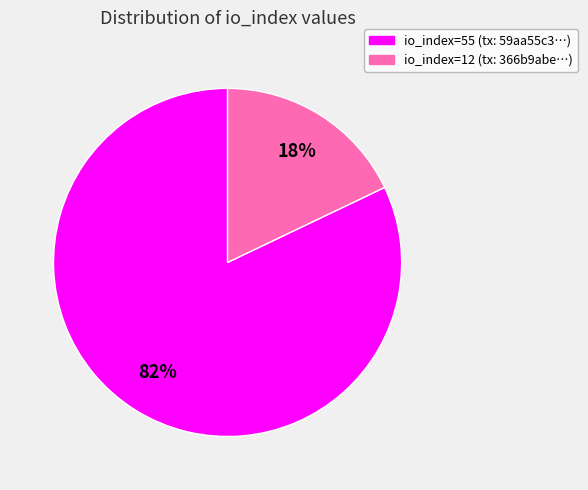

To the nearest percent, what is the difference between the io_index=55 and io_index=12 slice percentages?

64%